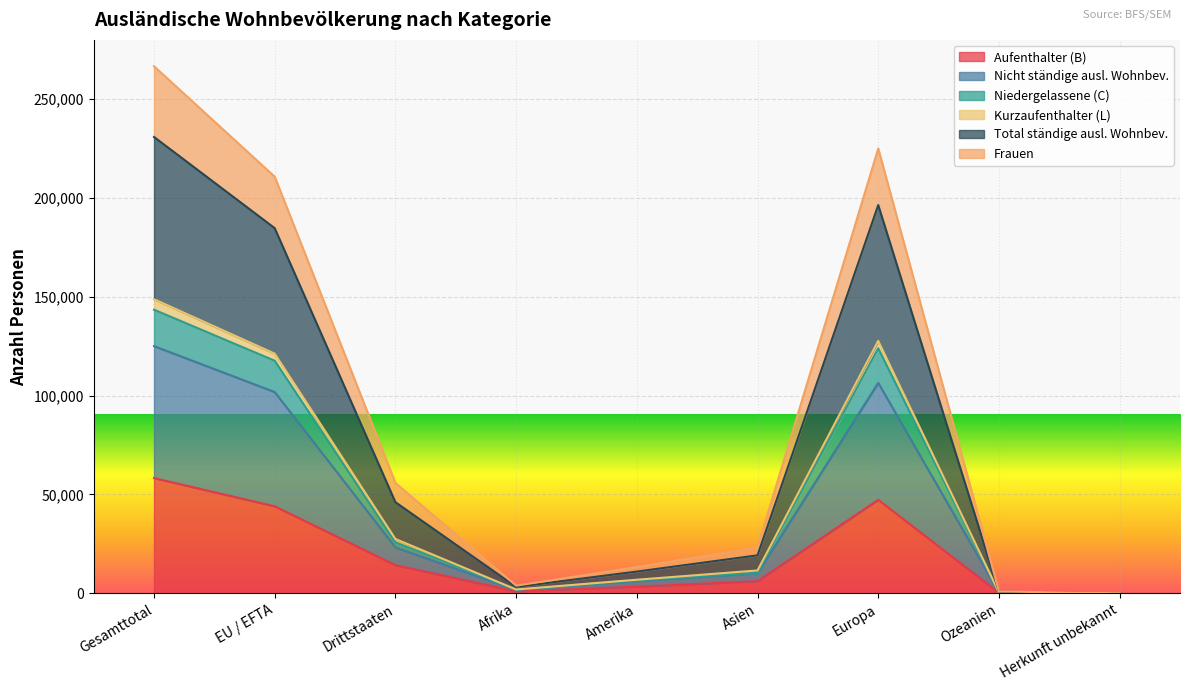

How many interior local valleys does the Nicht ständige ausl. Wohnbev. series have?

1